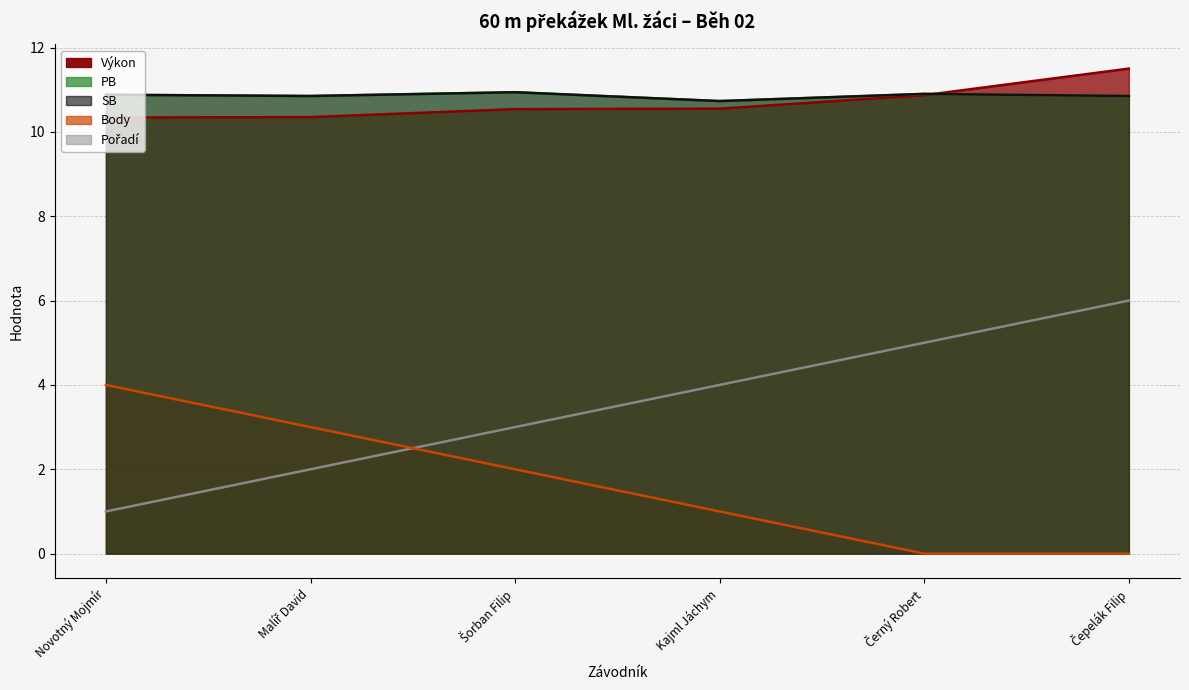

What is the value of the Body point at the 1st from the left?

4.0